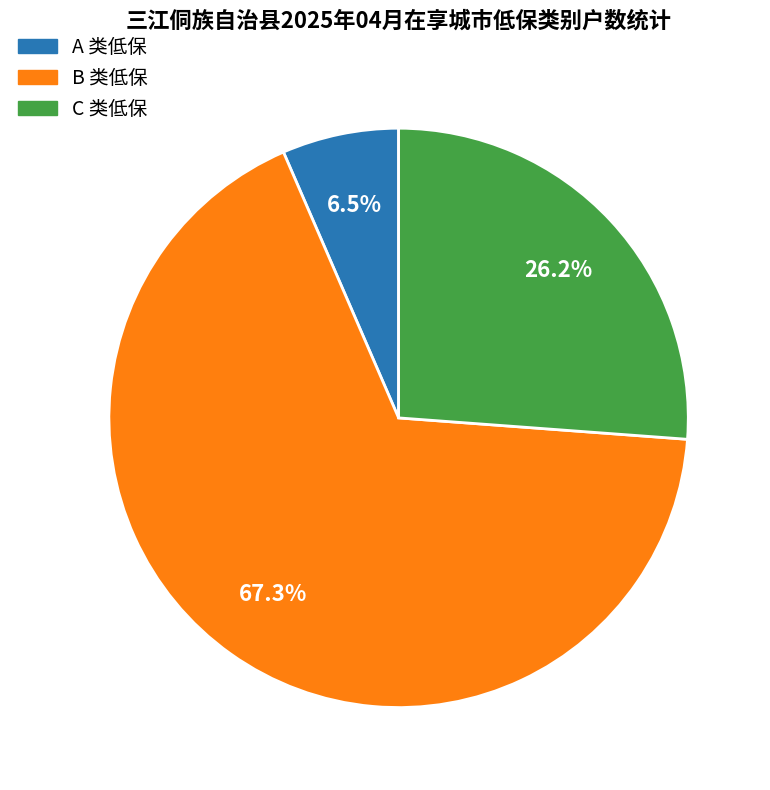

Does any single category account for the majority?

Yes